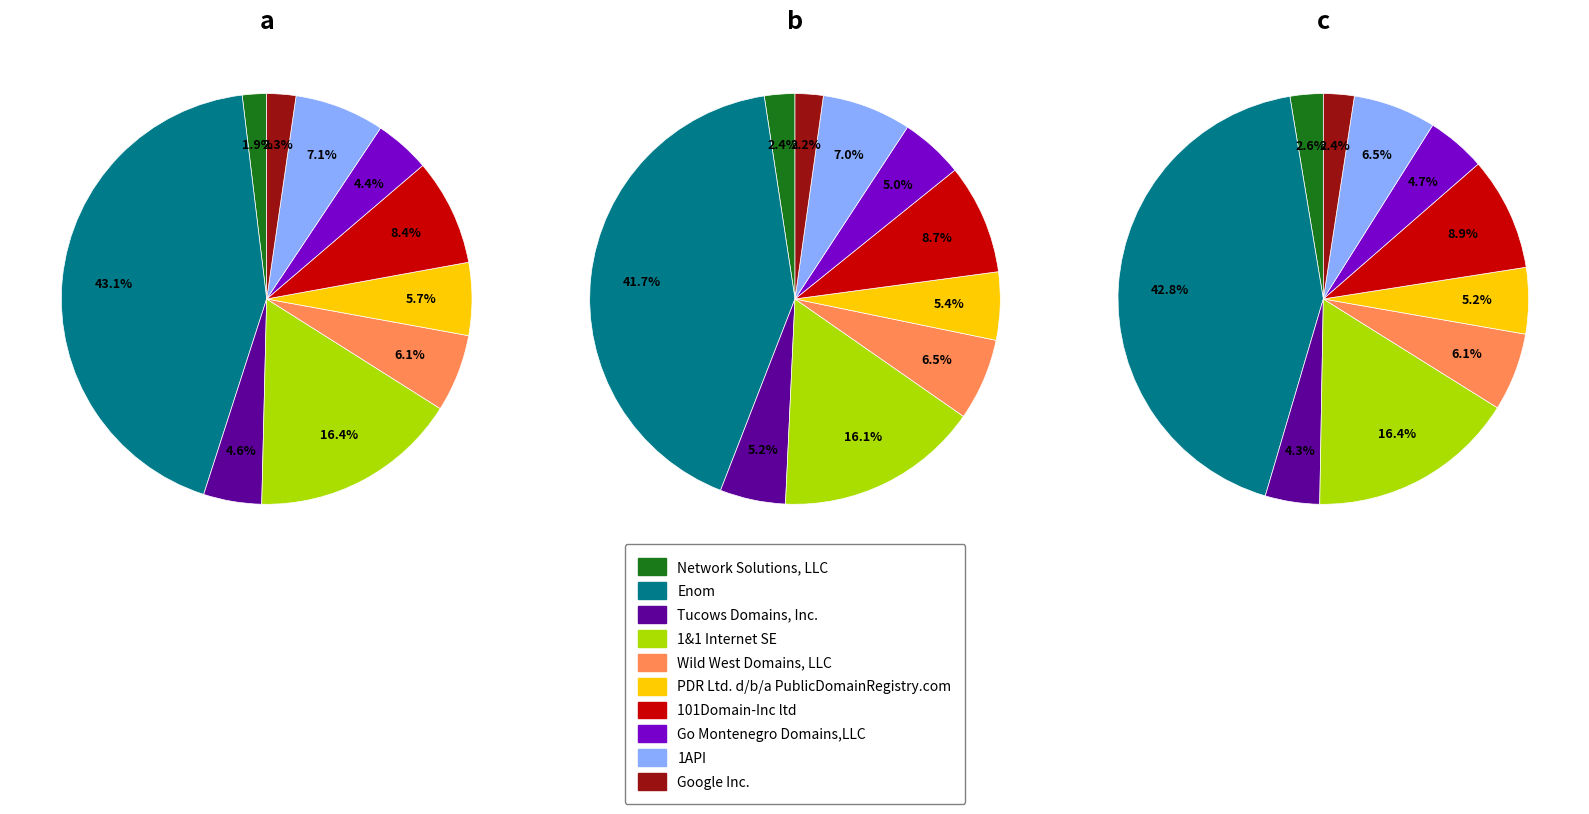

Is there a majority slice in this chart?

No